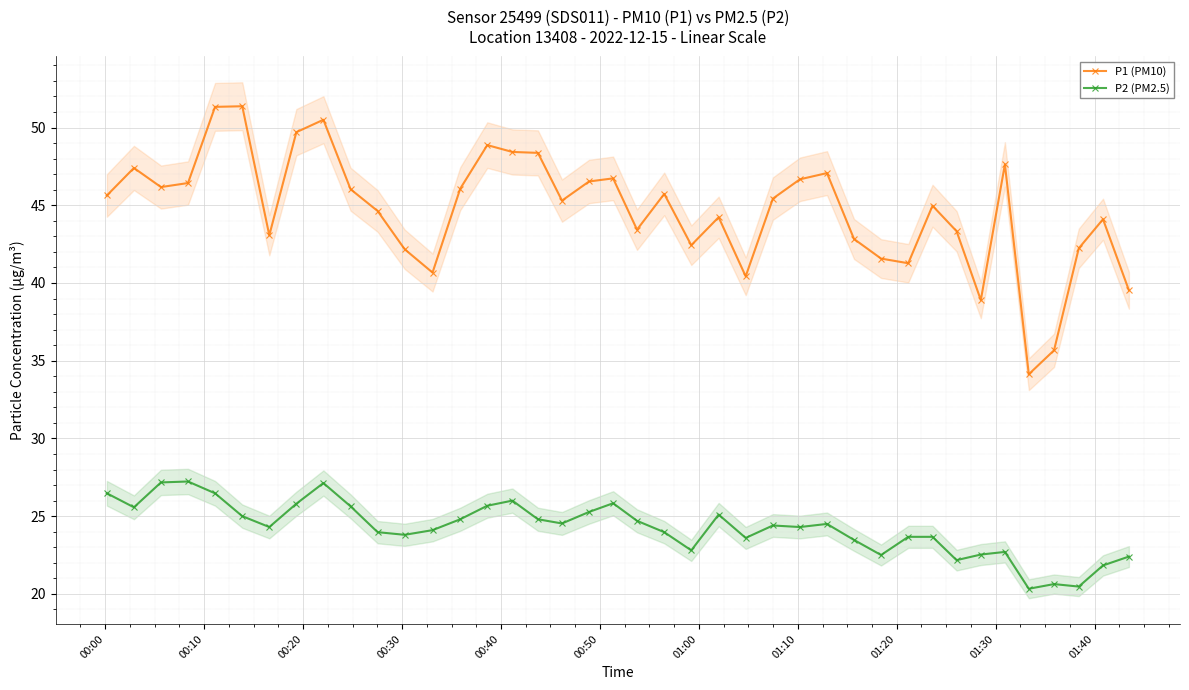

True or false: P1 (PM10) and P2 (PM2.5) intersect in this chart.

False